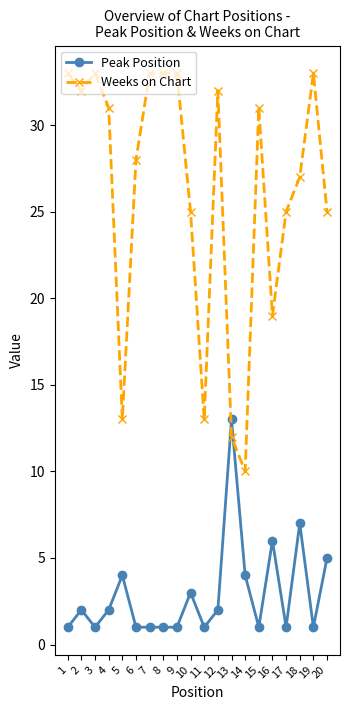

True or false: Weeks on Chart has more than 1 interior local peaks.

True